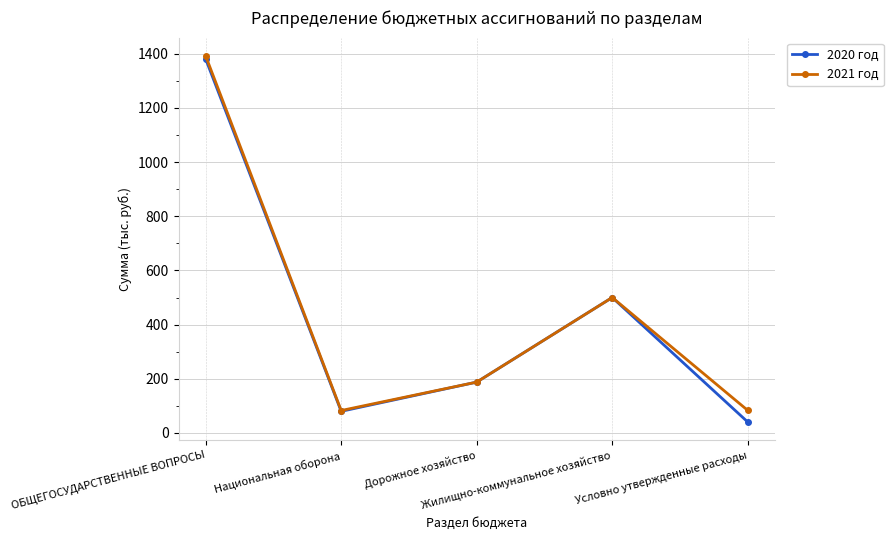

What is the sum of the 2020 год values at Дорожное хозяйство and Национальная оборона?

267.3